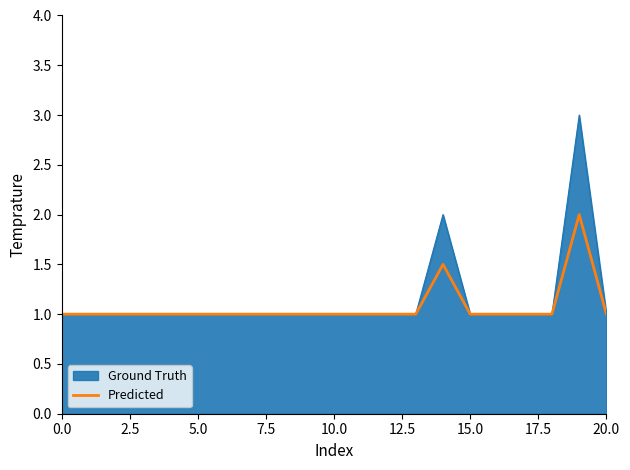

List the series in order of their peak value, highest first.

Ground Truth, Predicted